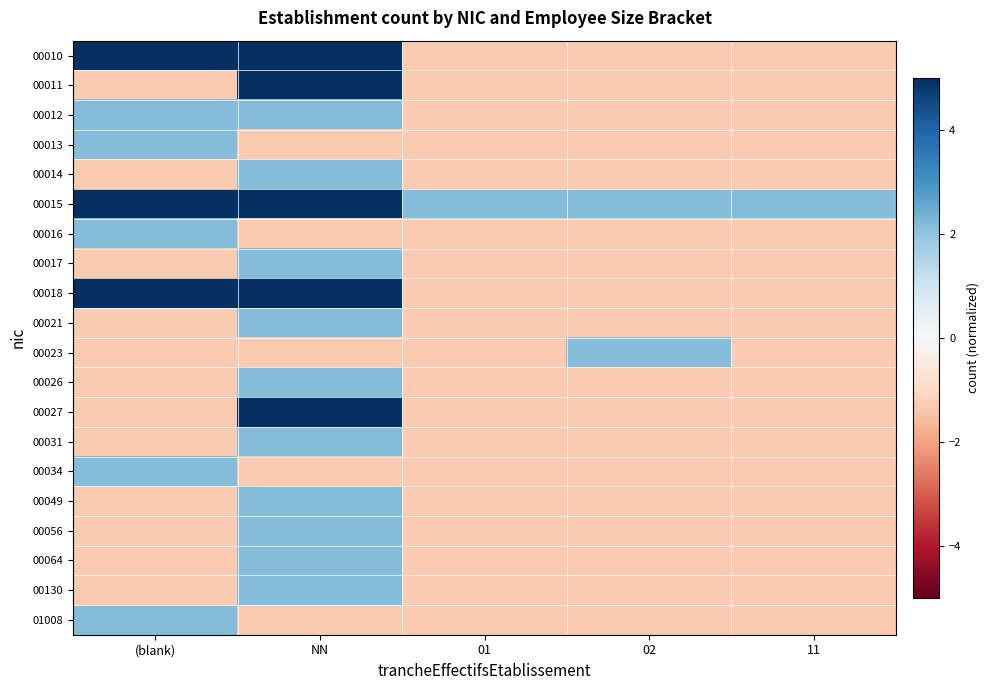

Rank the series by their maximum value, from lowest to highest.

00012, 00013, 00014, 00016, 00017, 00021, 00023, 00026, 00031, 00034, 00049, 00056, 00064, 00130, 01008, 00011, 00018, 00027, 00010, 00015